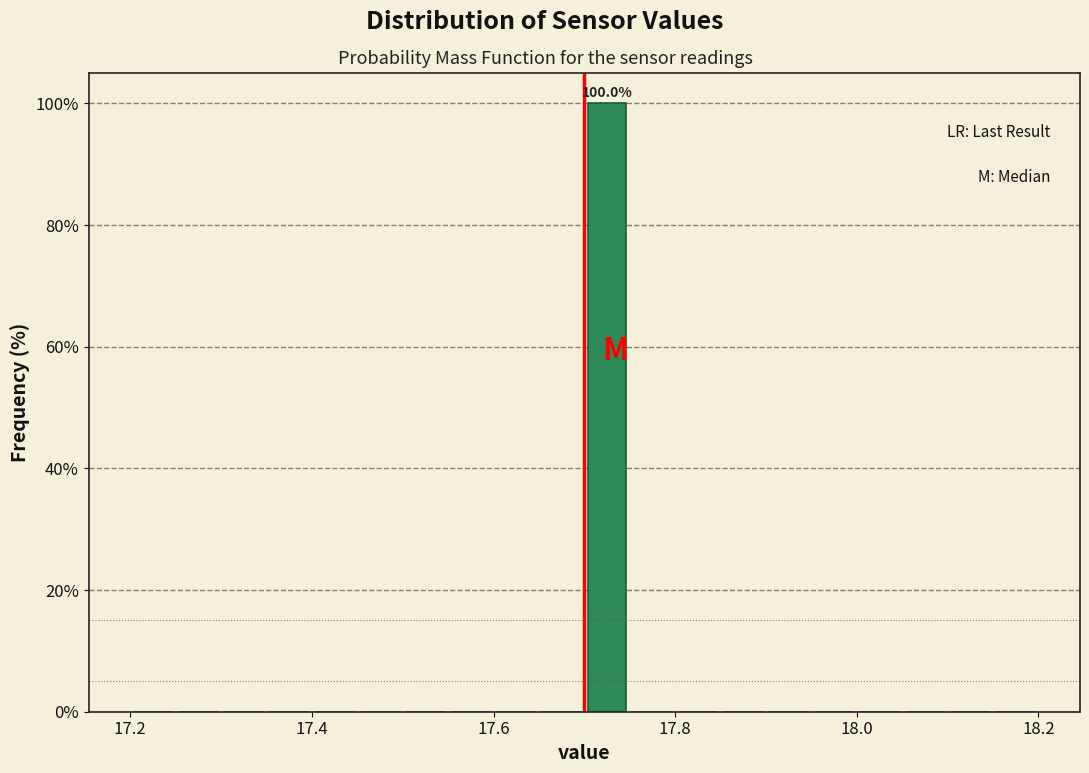

Read against the x-axis, roughly where is the centre of the tallest bar?

17.72